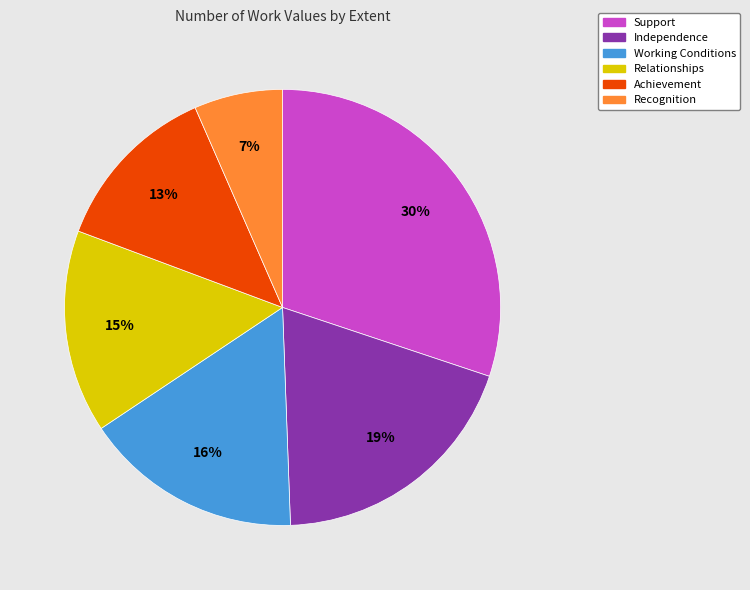

Rank the categories by value from lowest to highest.

Recognition, Achievement, Relationships, Working Conditions, Independence, Support